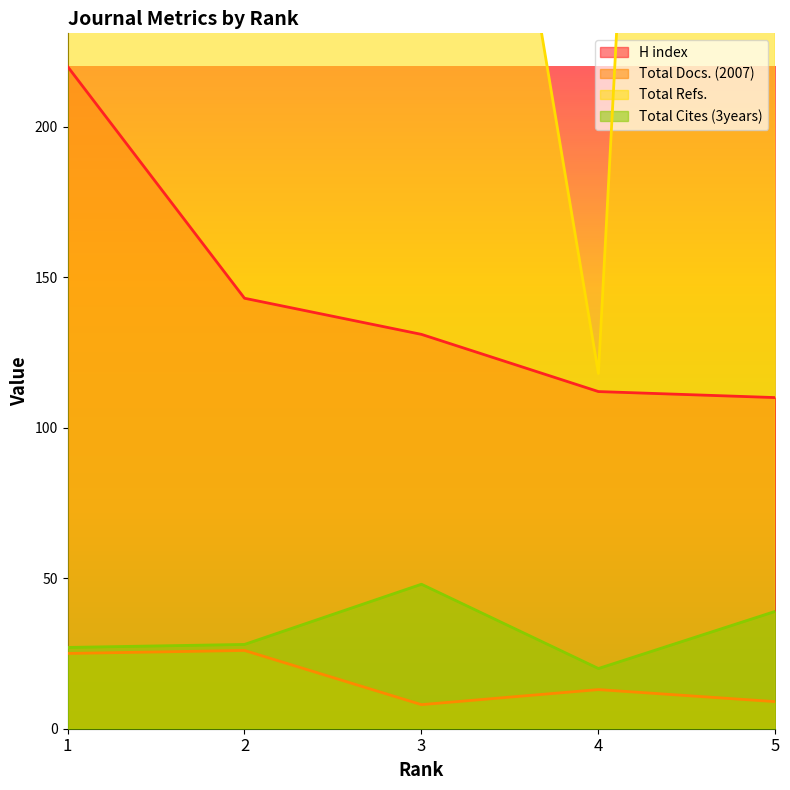

Is it true that Total Refs. equals 260 at 3?

False